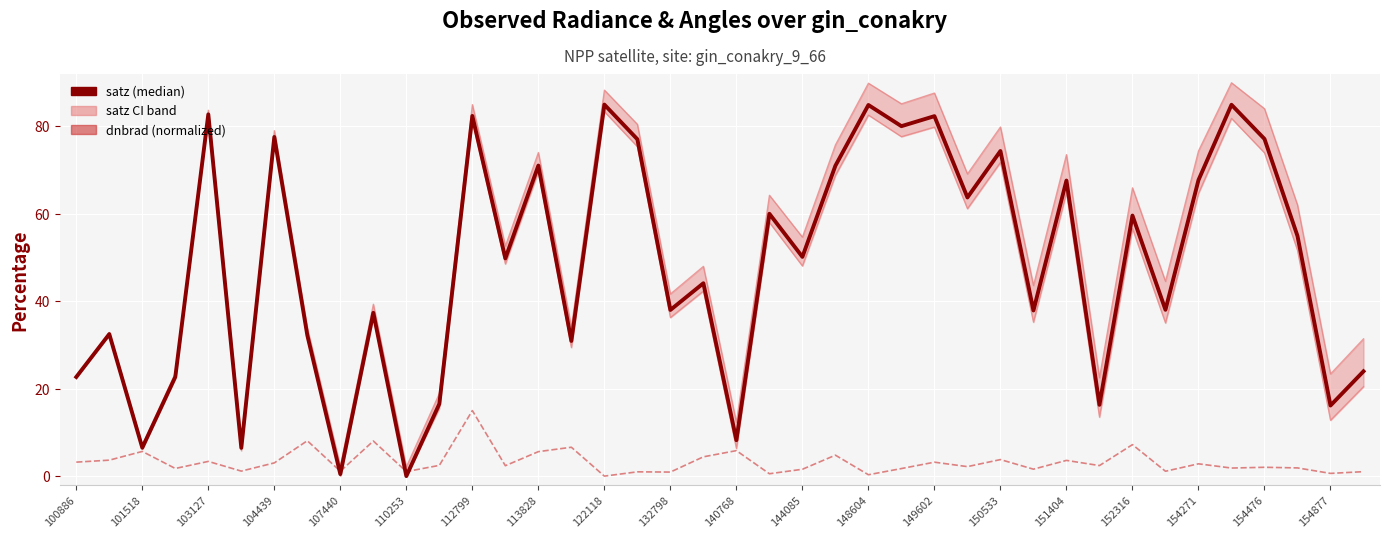

How many data points in satz upper are less than 54?

20